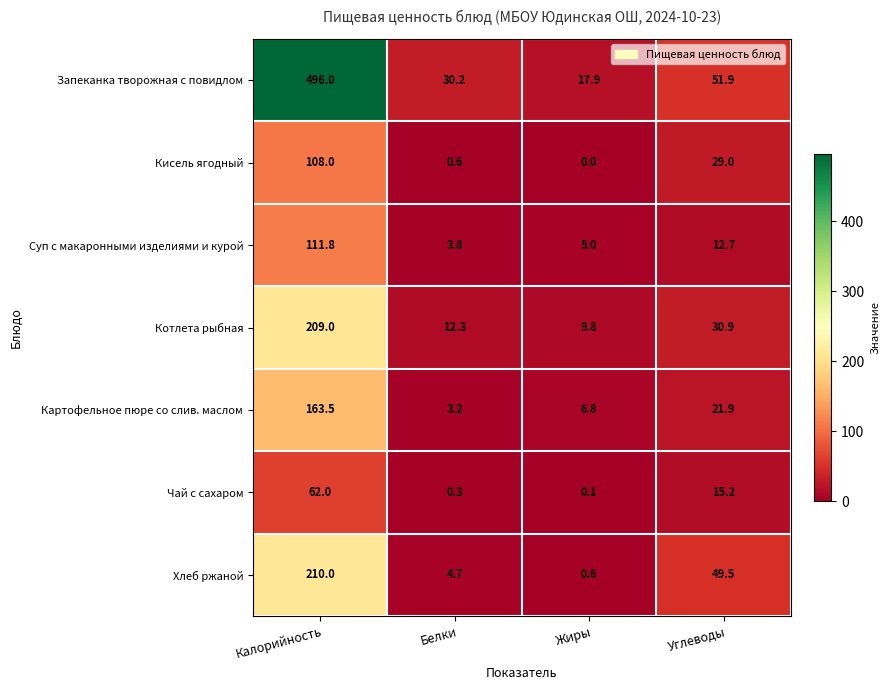

Which category has the highest value across all series?

Калорийность